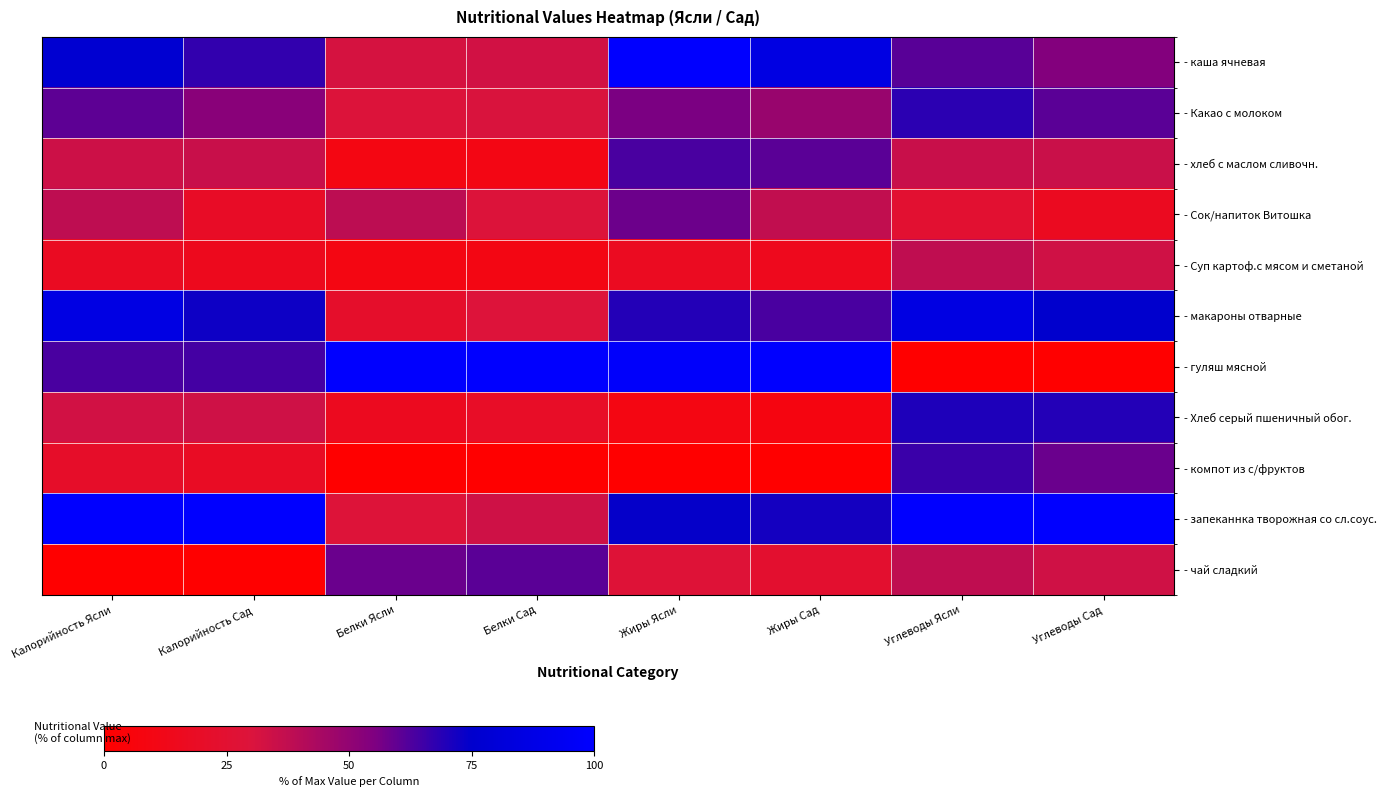

What is the total value across all series at Белки Ясли?

343.0